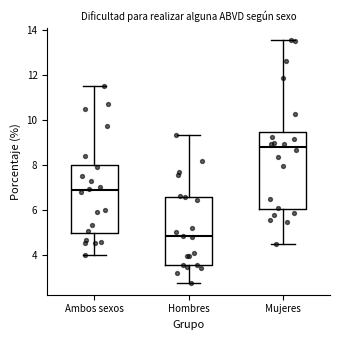

Reading left to right, read every box against the y-axis: the position of its median line, the range the box covers, and the ends of its whiskers. The values are not printed on the chart, so give them approximately, as read against the axis.

Ambos sexos: median 6.8, box 5.0 to 8.0, whiskers 4.0 to 11.6
Hombres: median 4.8, box 3.6 to 6.6, whiskers 2.8 to 9.4
Mujeres: median 8.8, box 6.0 to 9.4, whiskers 4.6 to 13.6